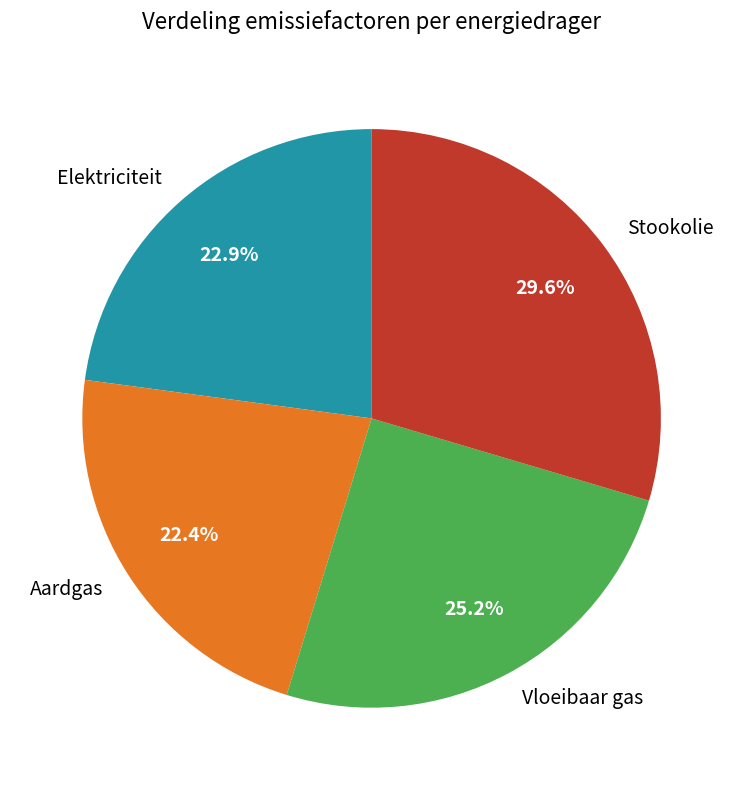

Which slice is the largest?

Stookolie